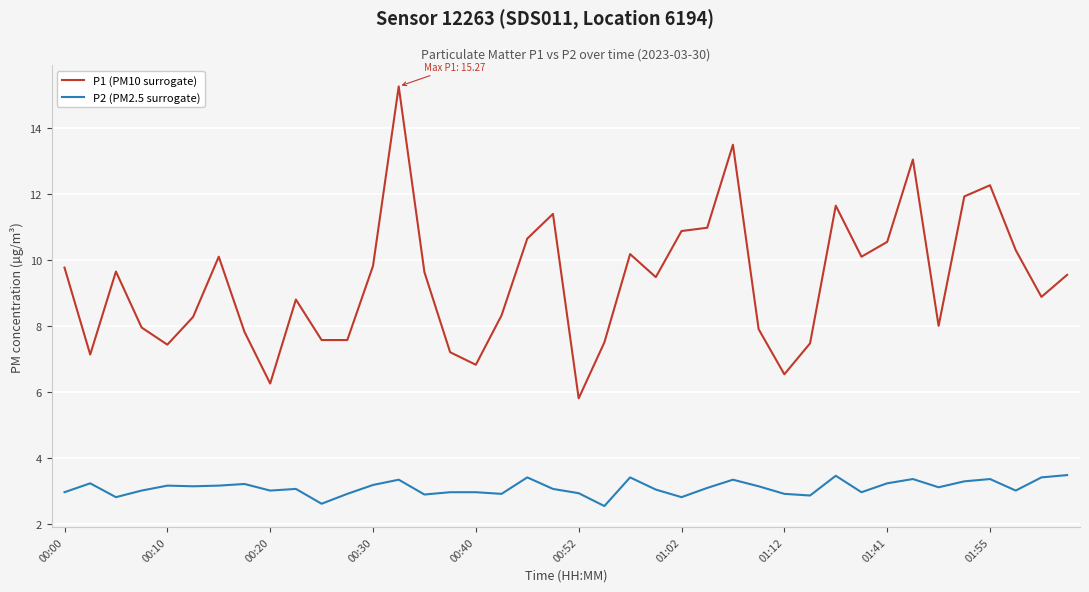

How many values in the P1 (PM10 surrogate) series are below 9?

19